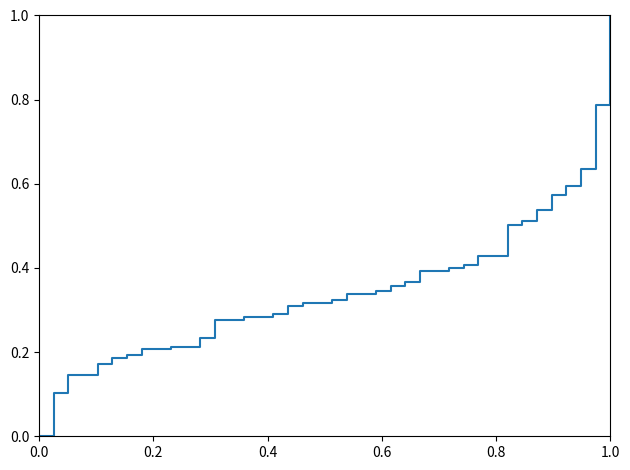

What is the difference between the maximum and minimum values?

1.0